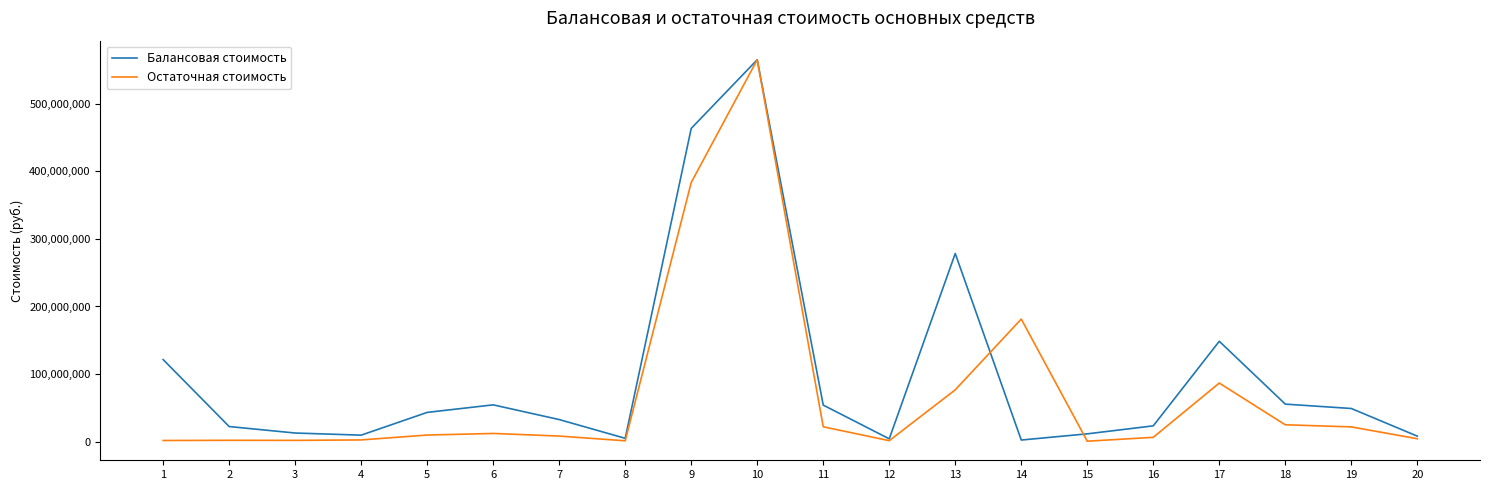

What is the difference between the Остаточная стоимость values at 8 and 3?

630524.2